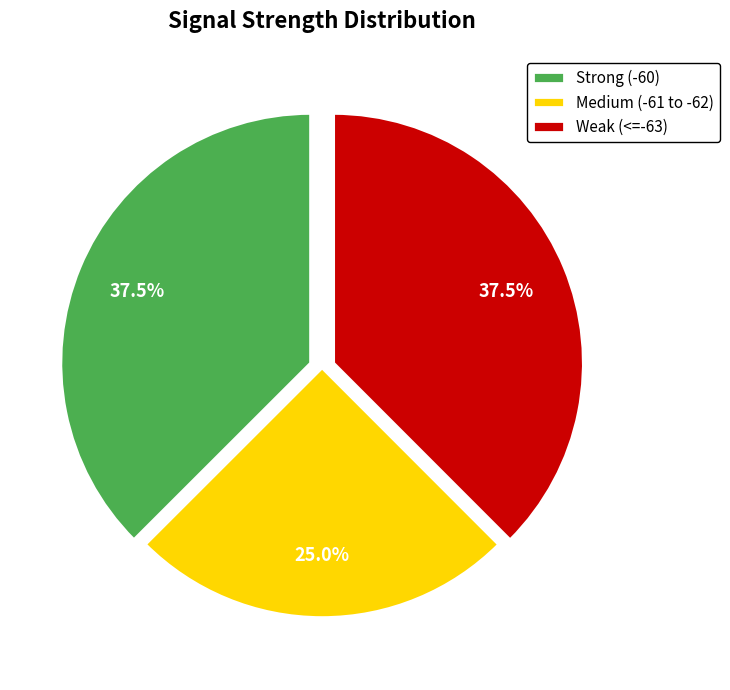

Count the number of slices in the pie.

3